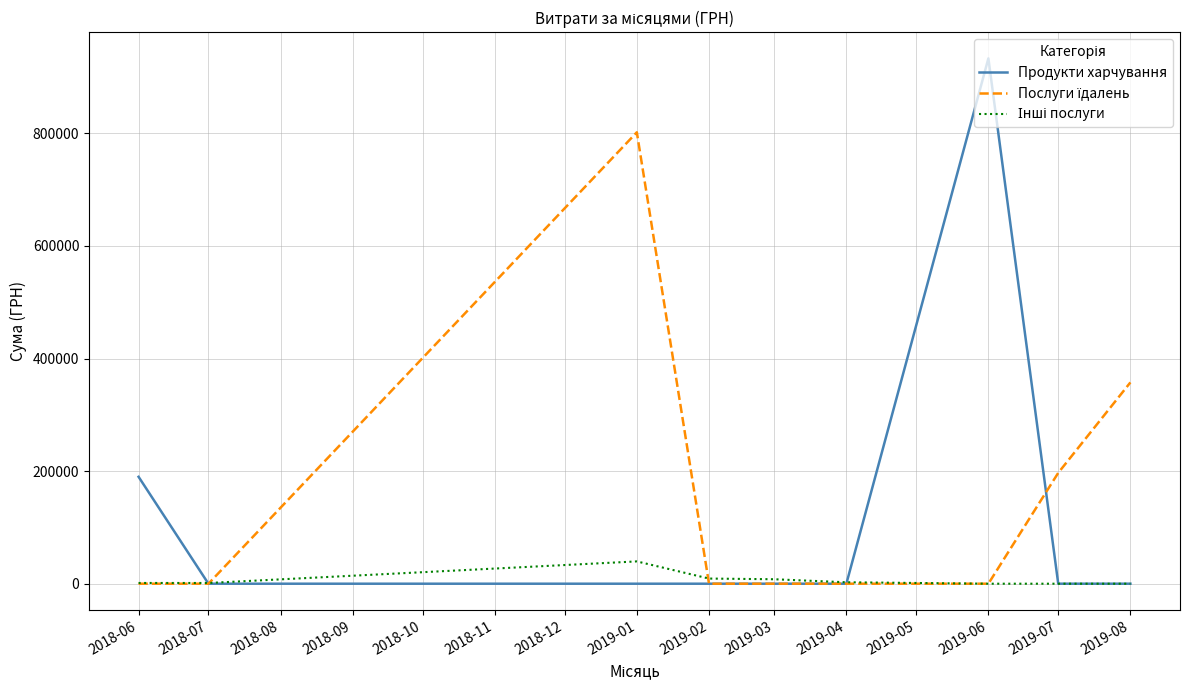

Which series has the largest range (max minus min)?

Продукти харчування